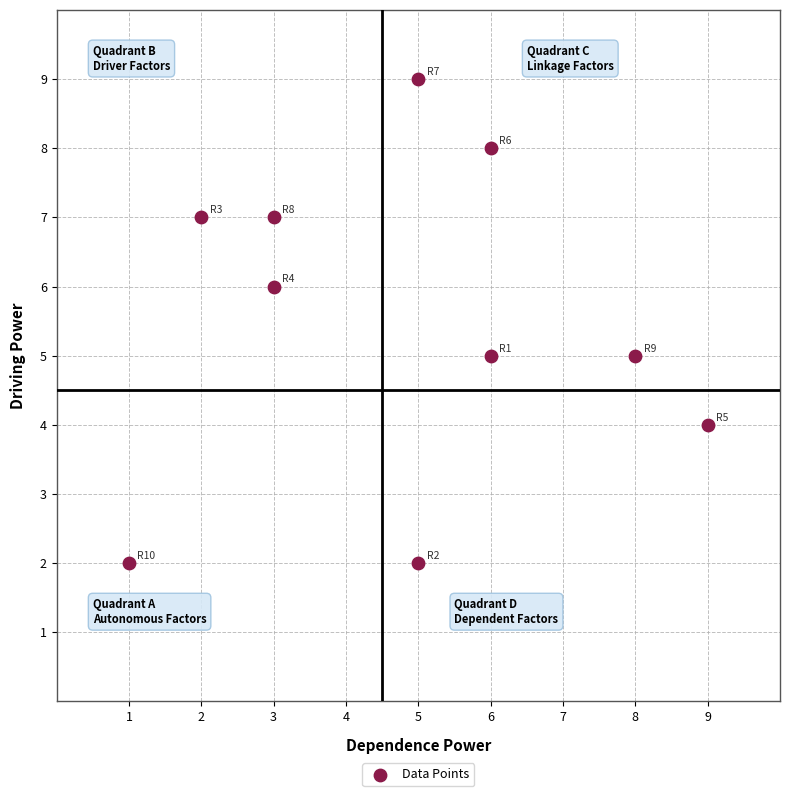

What is the average X value?

5